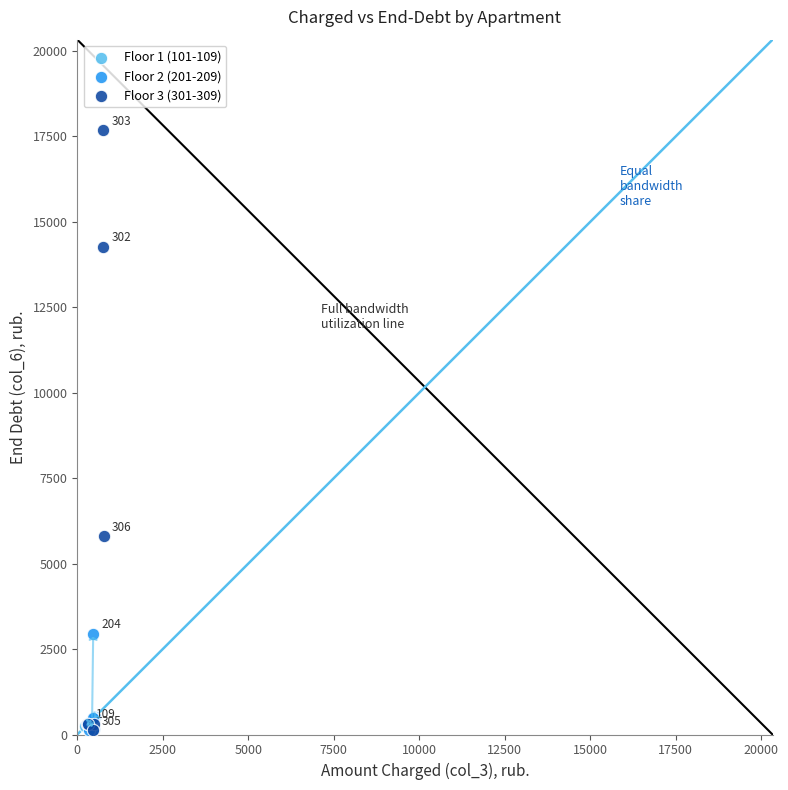

Which series contains the highest Y value?

Floor 3 (301-309)